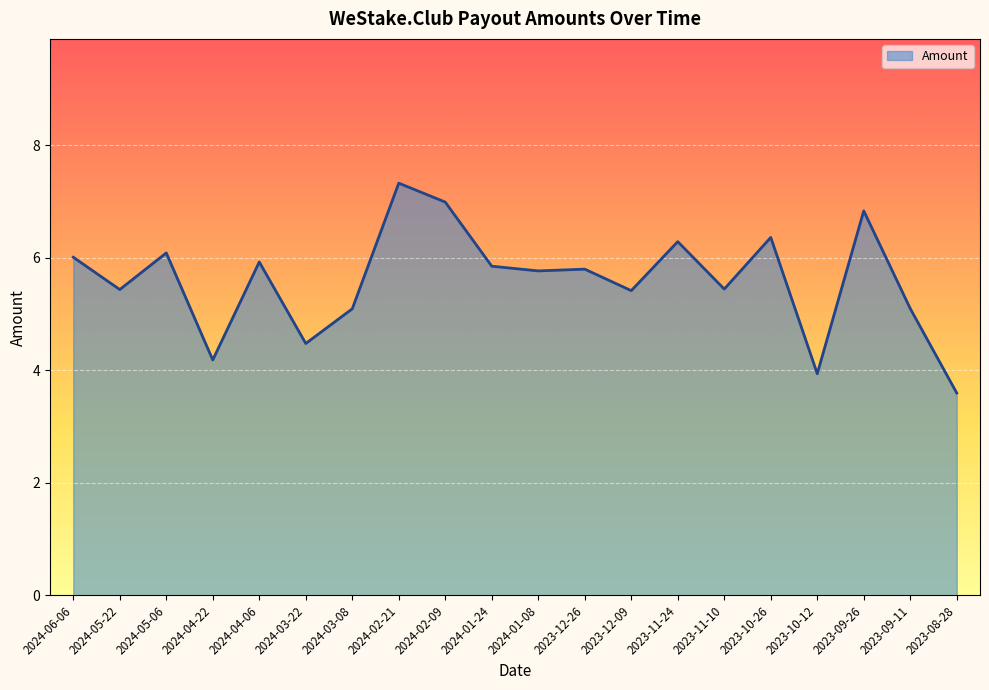

True or false: there are more than 2 points higher than both neighbors.

True